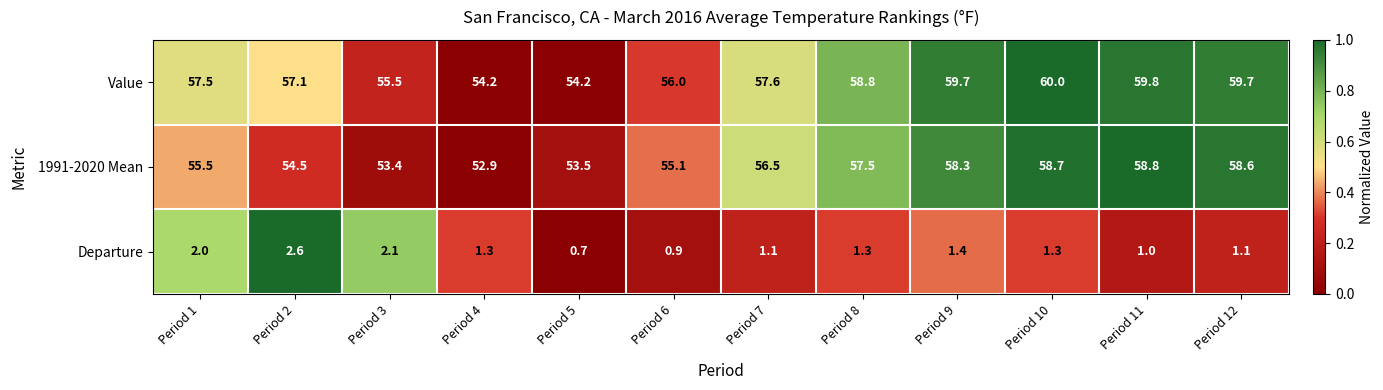

List the series in order of their peak value, highest first.

Value, 1991-2020 Mean, Departure